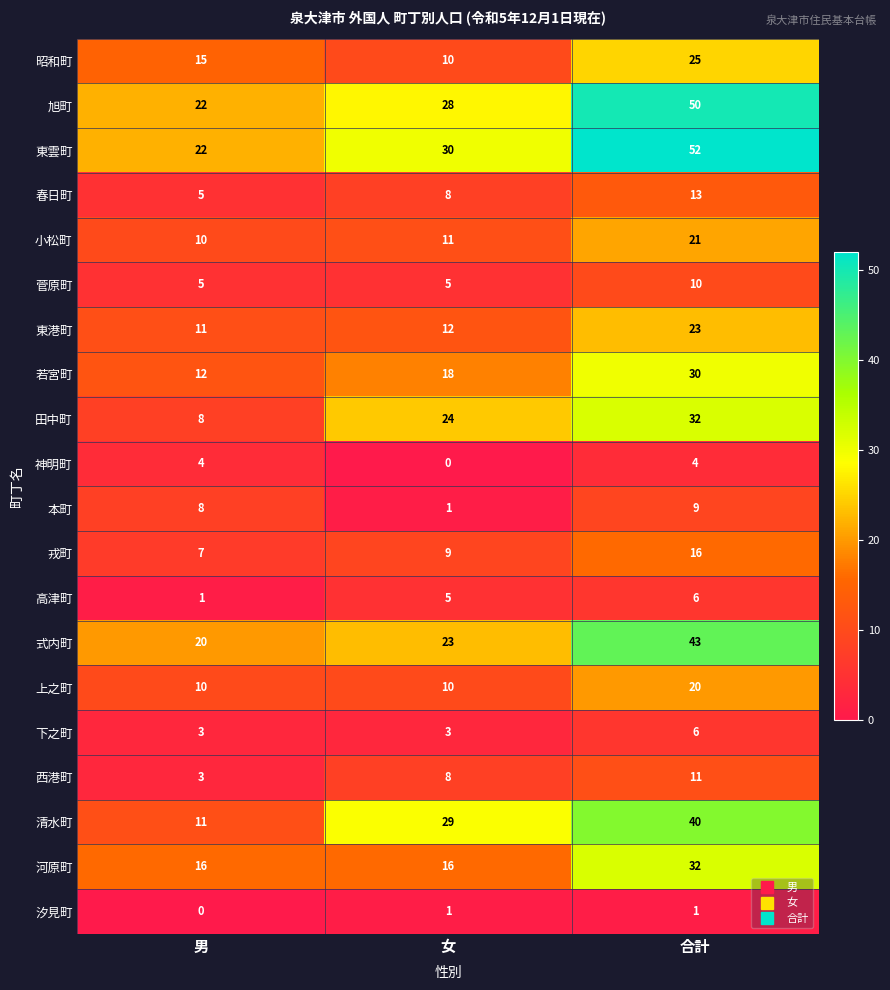

List the labels in order of 式内町 value, largest first.

合計, 女, 男